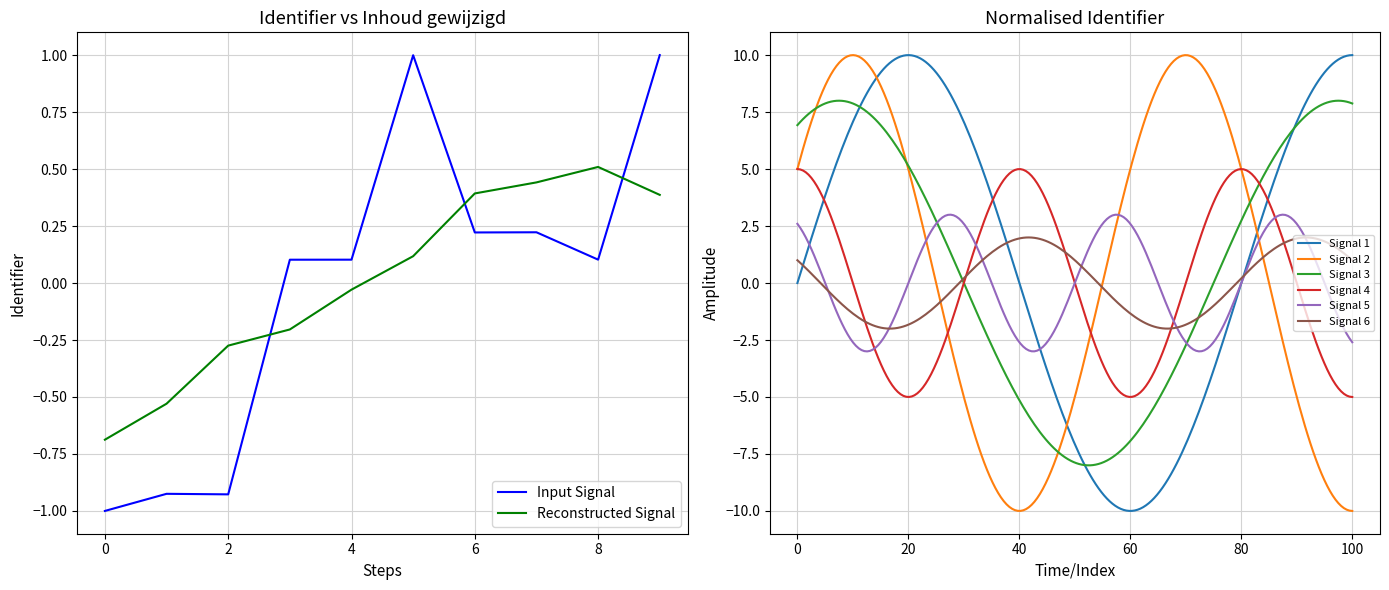

What is the minimum value for Reconstructed Signal?

-0.7